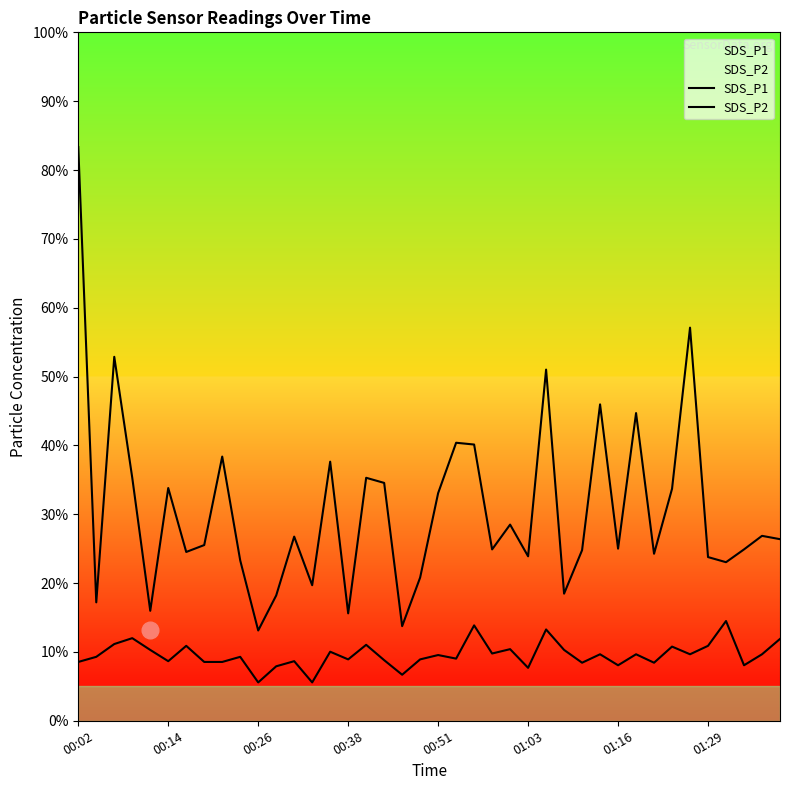

How many interior local valleys does the SDS_P2 series have?

13